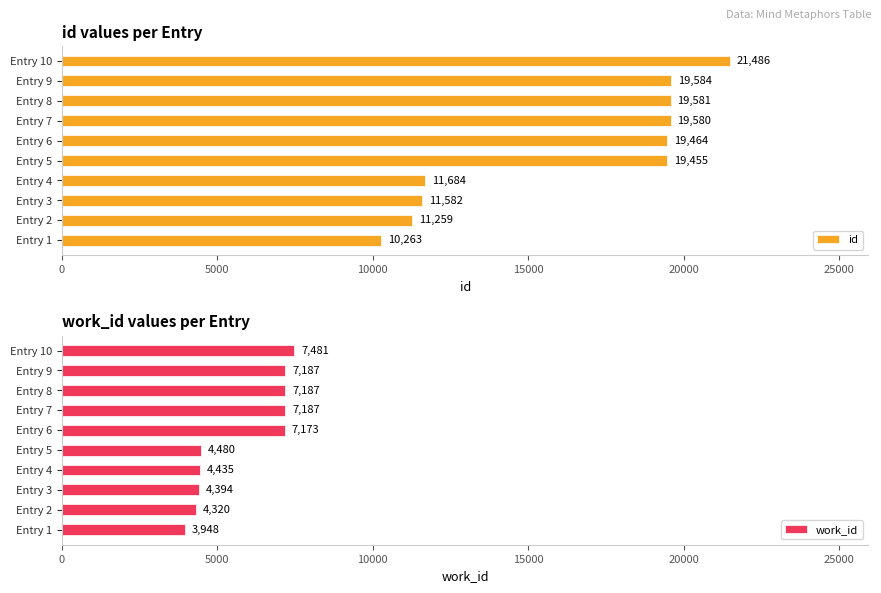

The value of work_id at Entry 1 is 3948. True or false?

True